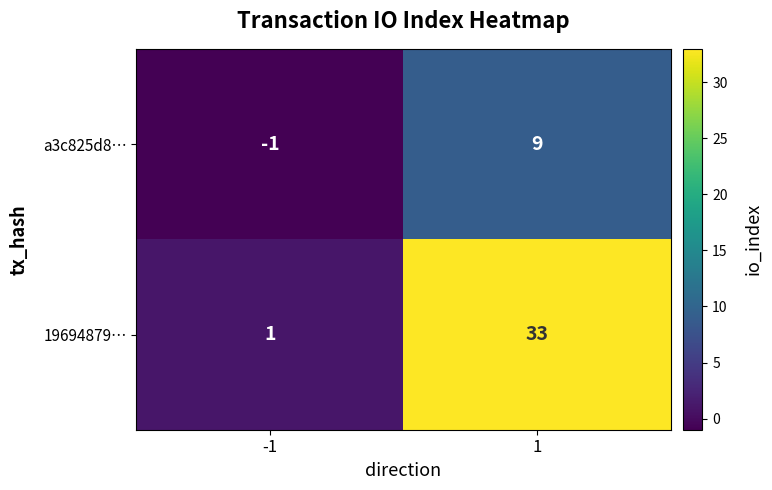

At which category is the sum across all series the highest?

1